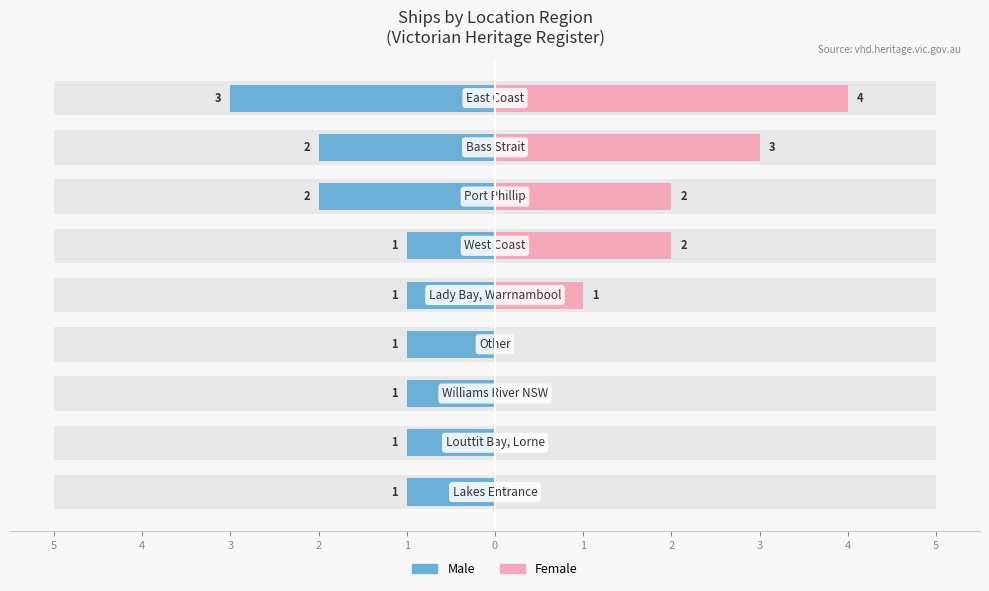

How many data points does each series have?

9